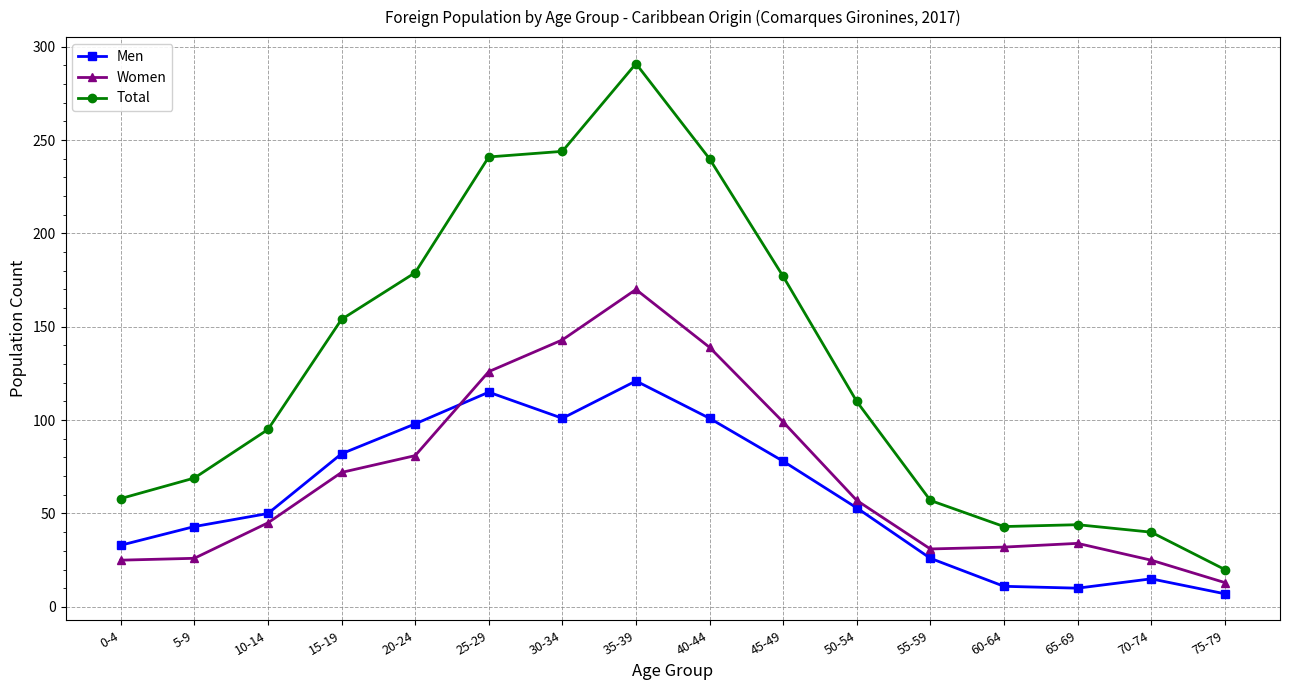

What is the label of the 13th point from the right?

15-19